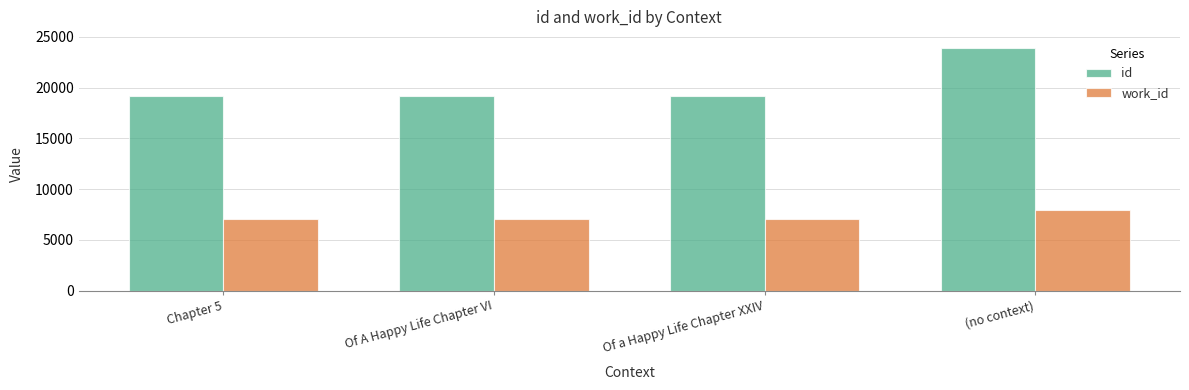

Between Of a Happy Life Chapter XXIV and (no context), which series saw the biggest shift?

id